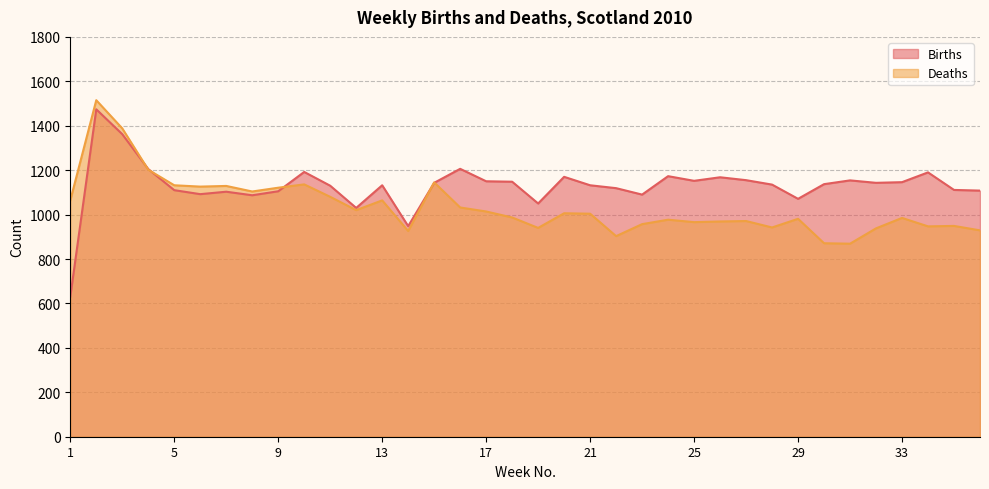

What is the approximate value of Deaths at 20, to the nearest 100?

1000